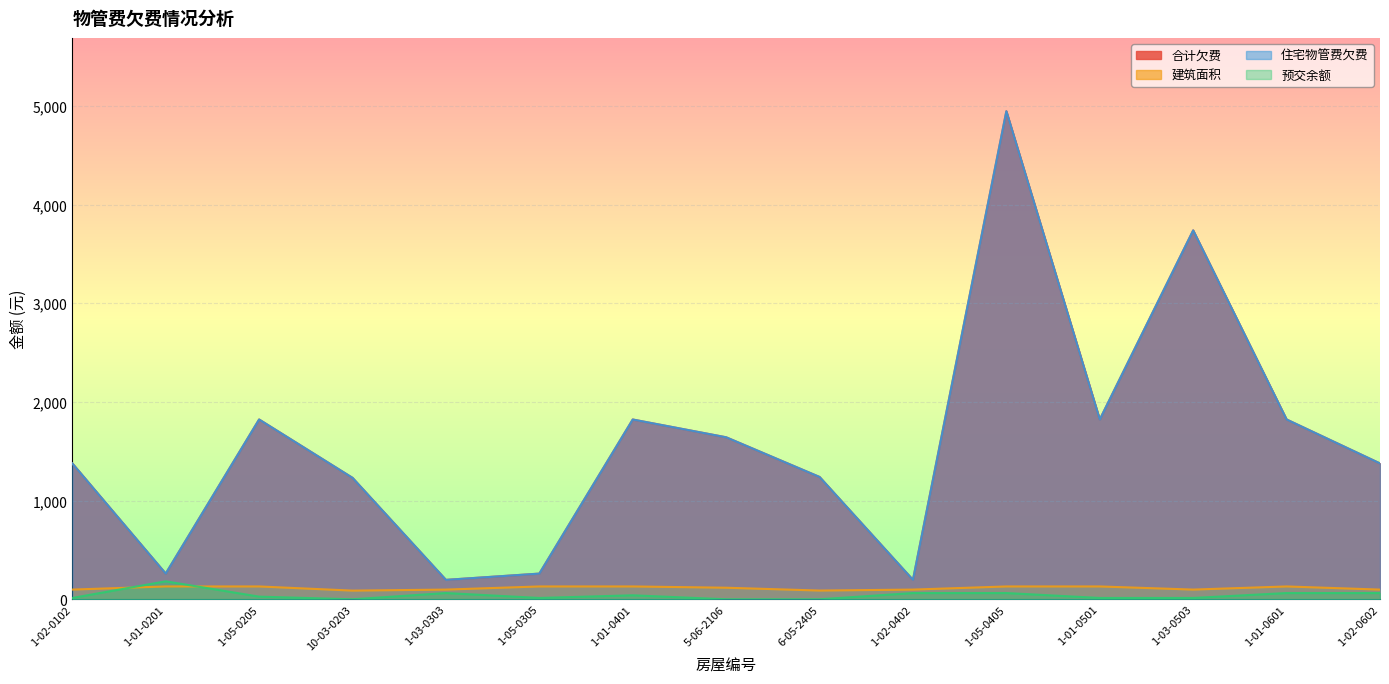

What is the label of the 15th point from the left?

1-02-0602